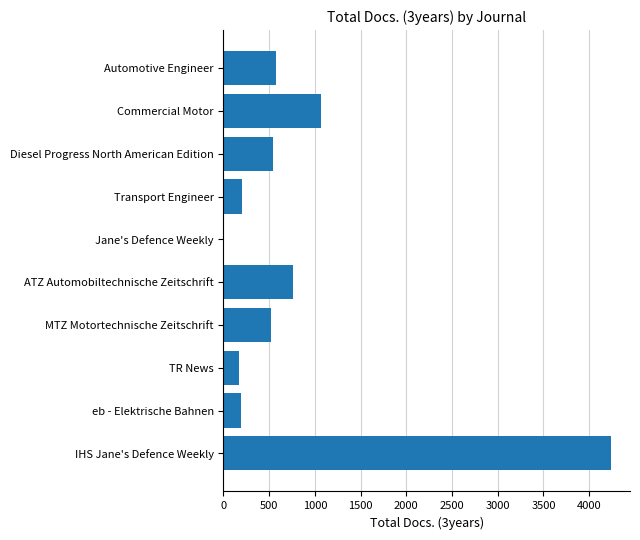

True or false: the data shows 4235 at IHS Jane's Defence Weekly.

True